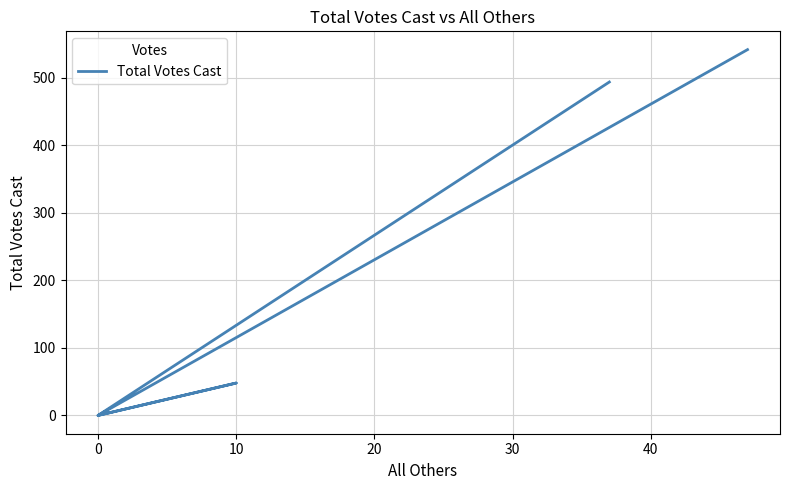

Reading right to left, transcribe all the data shown in this chart.

542	0	48	0	494